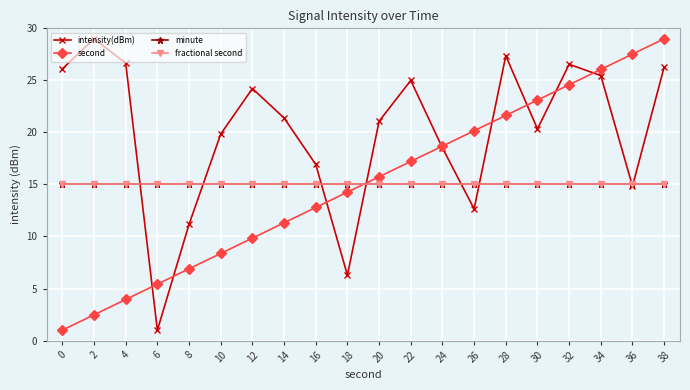

What is the value of the intensity(dBm) point at the 15th from the left?

27.4